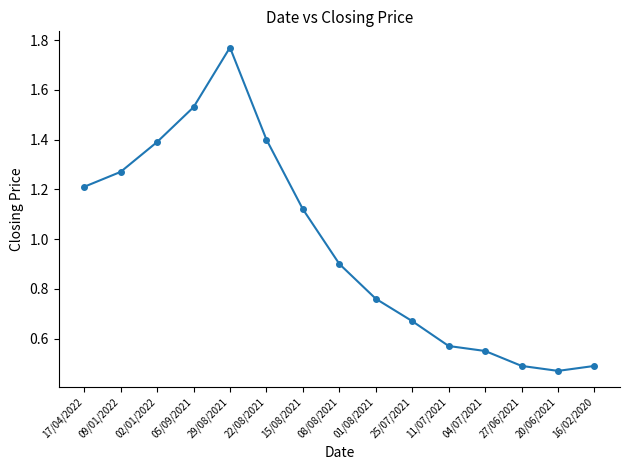

The value at 08/08/2021 is 1.3. True or false?

False